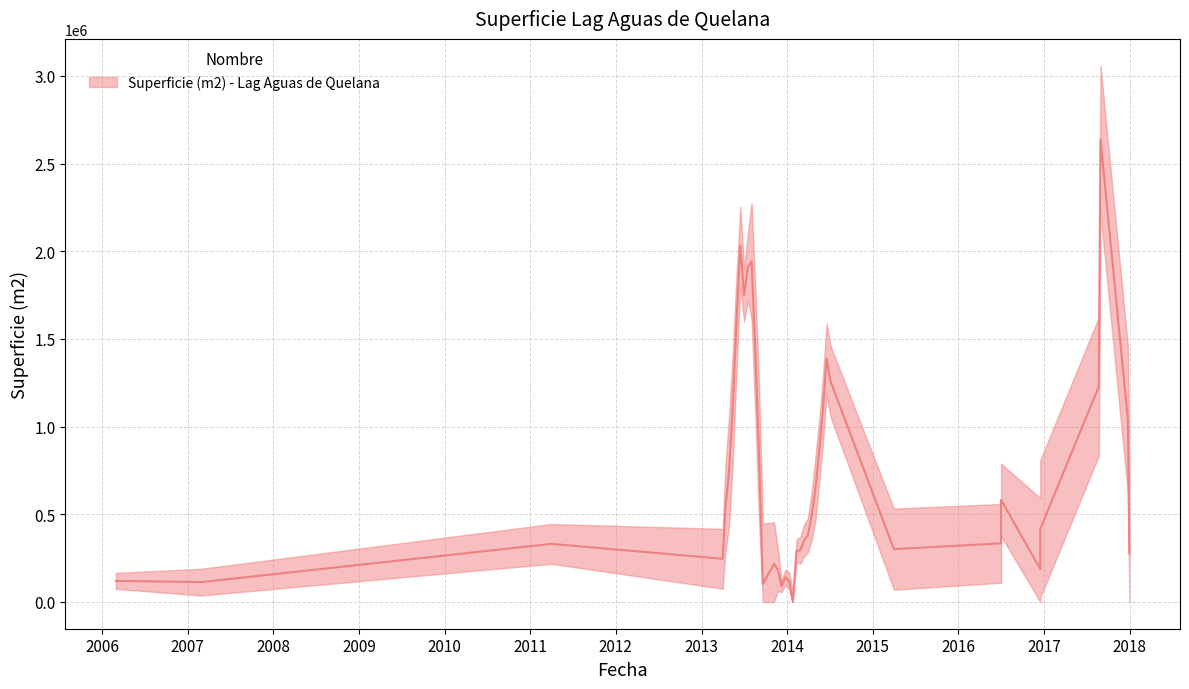

True or false: the data has more than 2 interior local peaks.

True